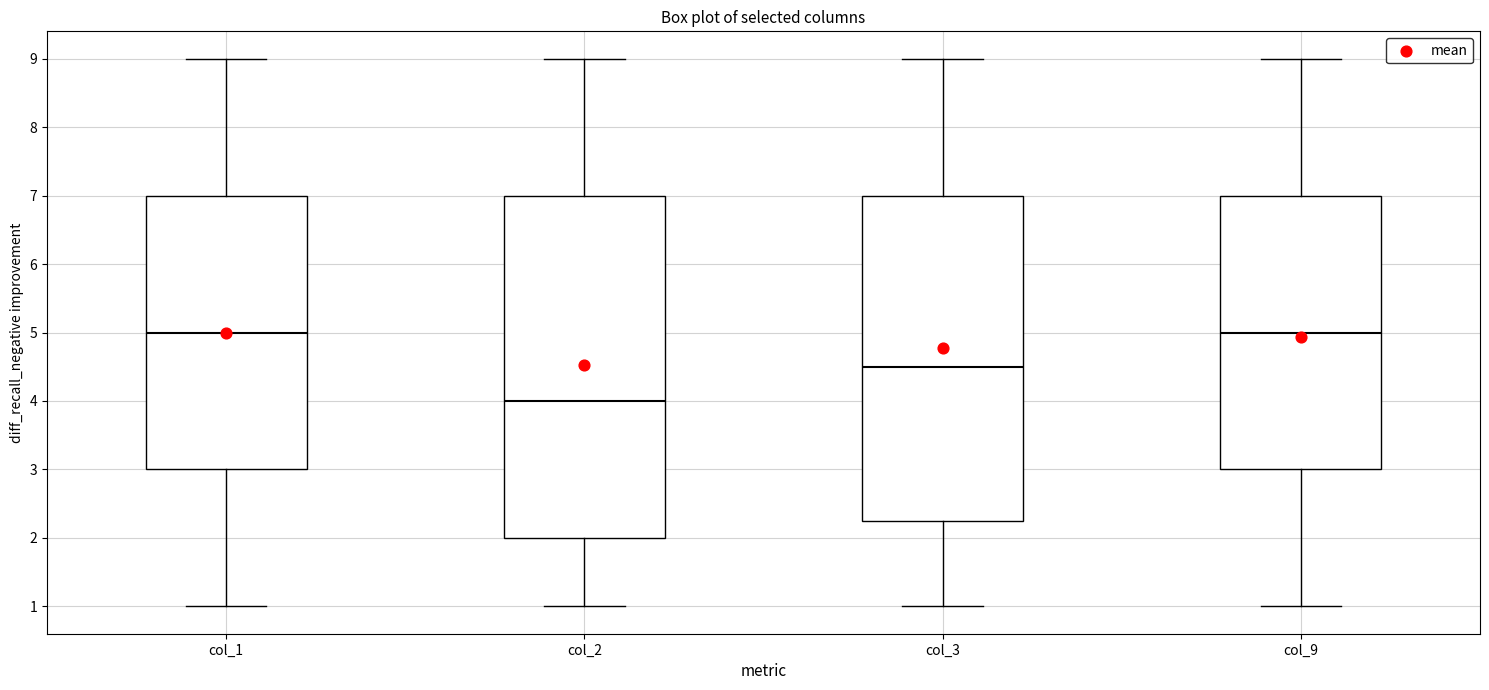

Which box is the tallest, from its lower edge to its upper edge?

col_2